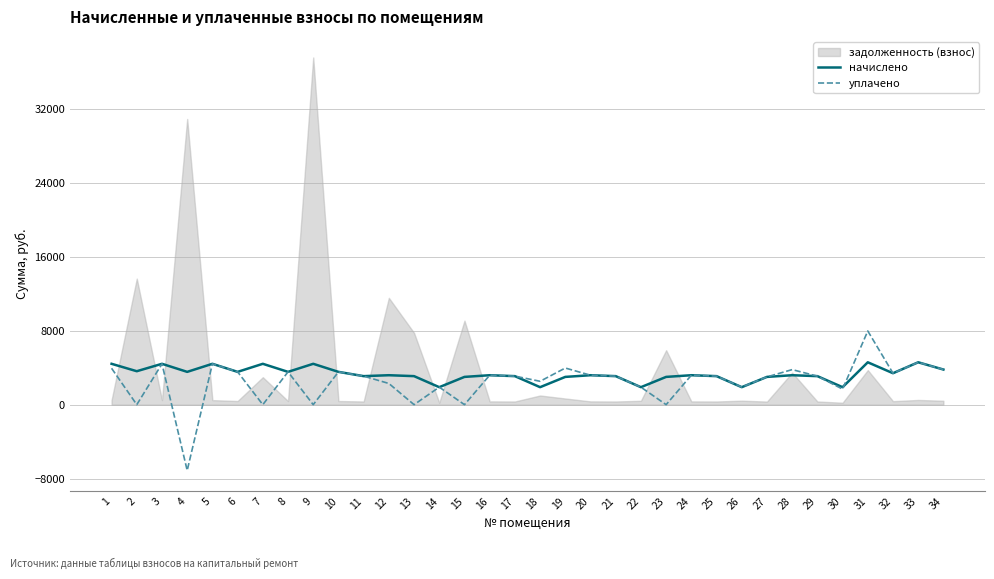

What is the total value across all series at 4?

-3569.9